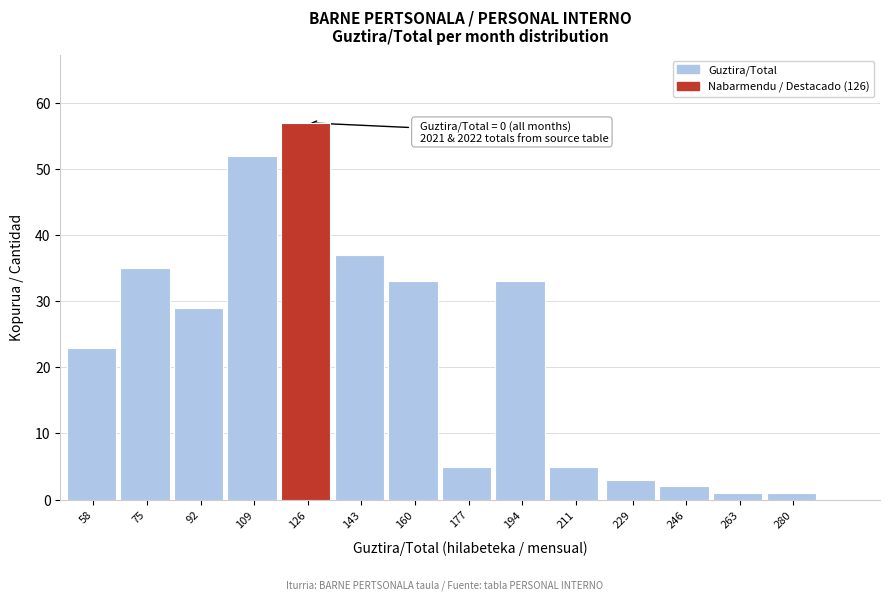

Reading right to left, transcribe all the data shown in this chart.

280=1	263=1	246=2	229=3	211=5	194=33	177=5	160=33	143=37	126=57	109=52	92=29	75=35	58=23